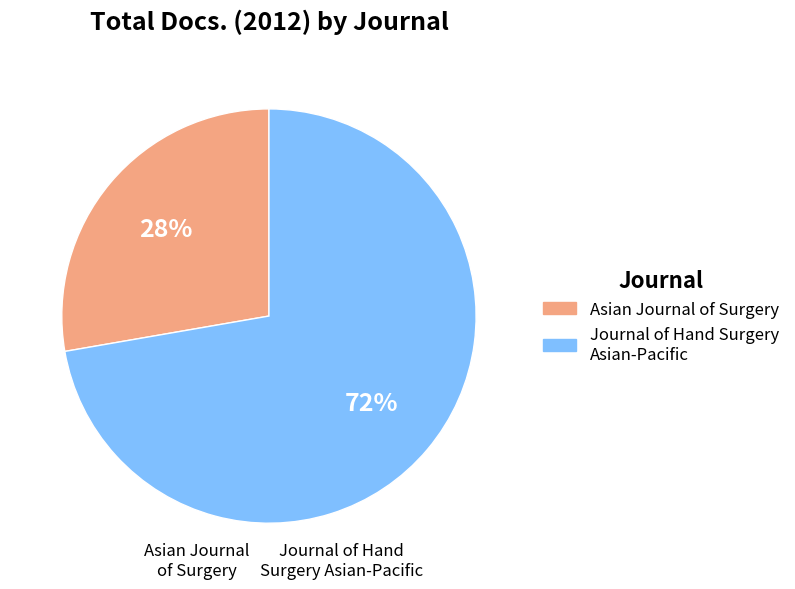

To the nearest percent, what is the average slice percentage?

50%